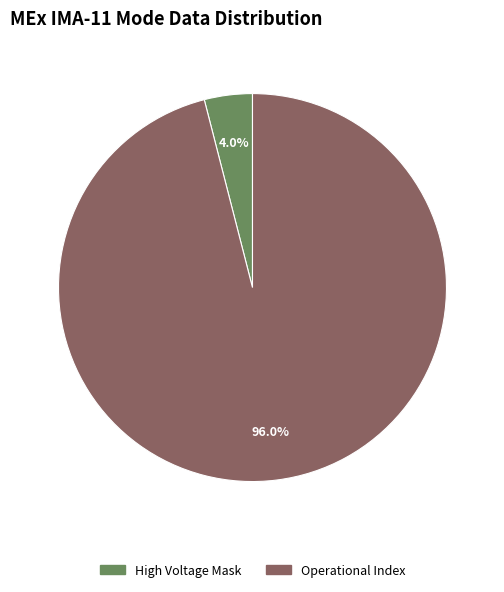

Which slice is the largest?

Operational Index